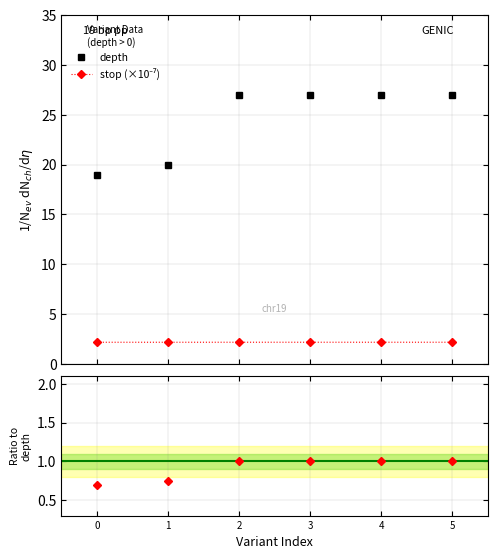

True or false: depth and stop (×10⁻⁷) cross at least once.

False